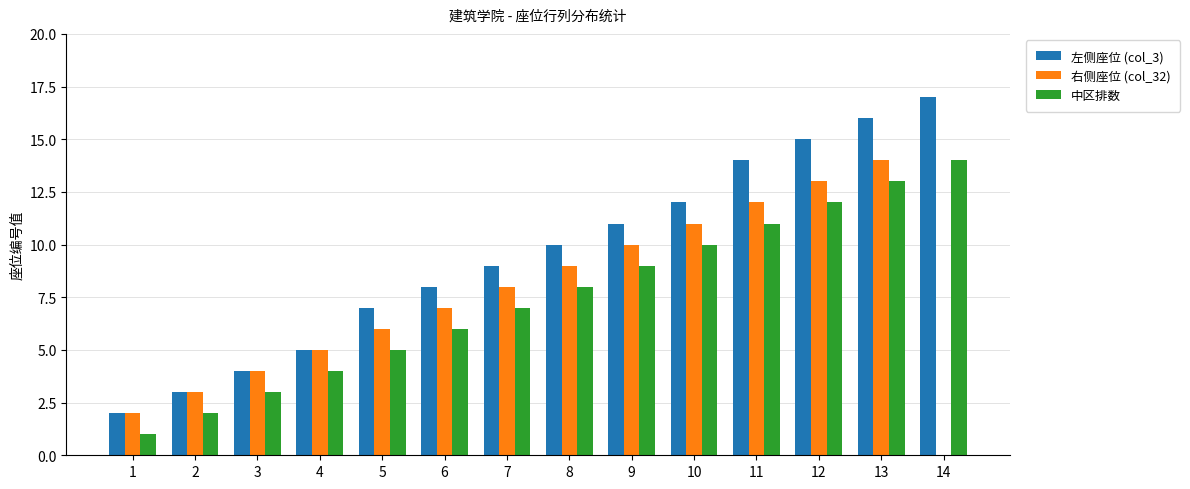

Which series has the widest spread of values?

左侧座位 (col_3)